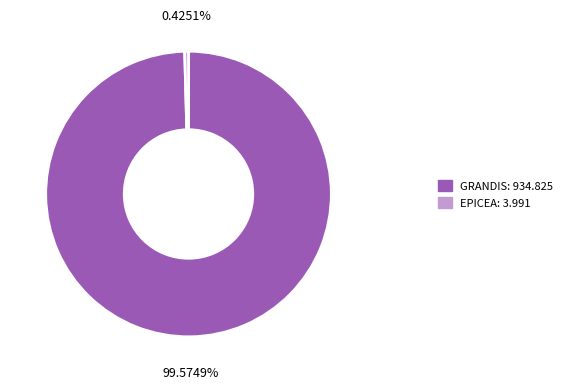

Rank the categories by value from lowest to highest.

EPICEA, GRANDIS